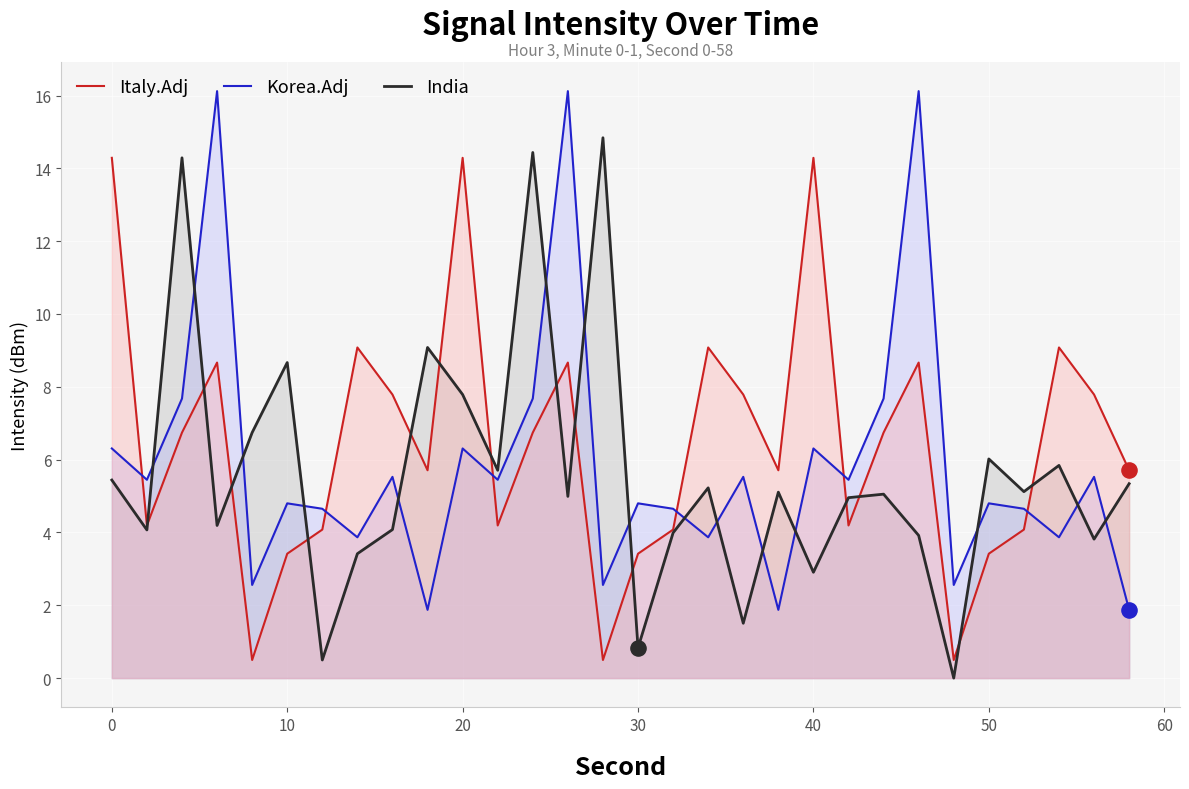

Which series contains the highest Y value?

Korea.Adj